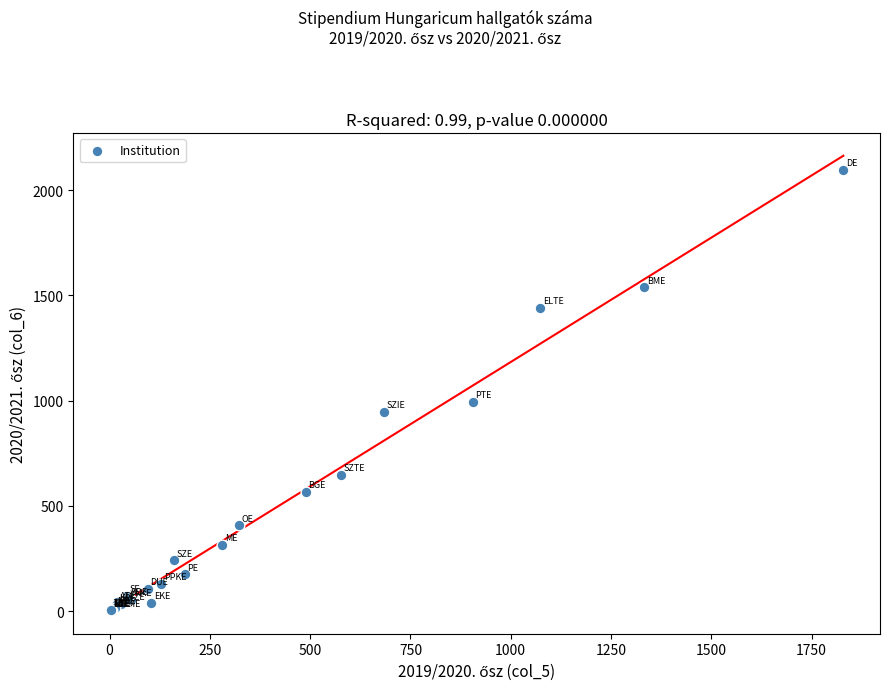

What Y value in the scatter plot is closest to 1049?

996